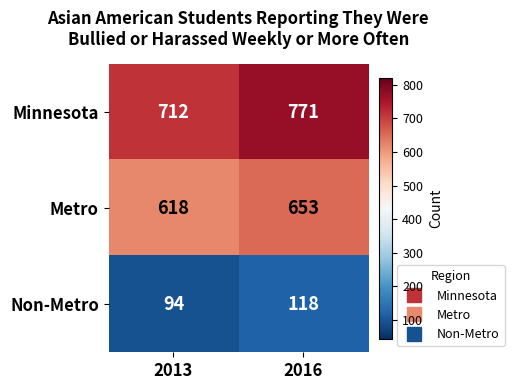

The value of Non-Metro at 2013 is 60. True or false?

False